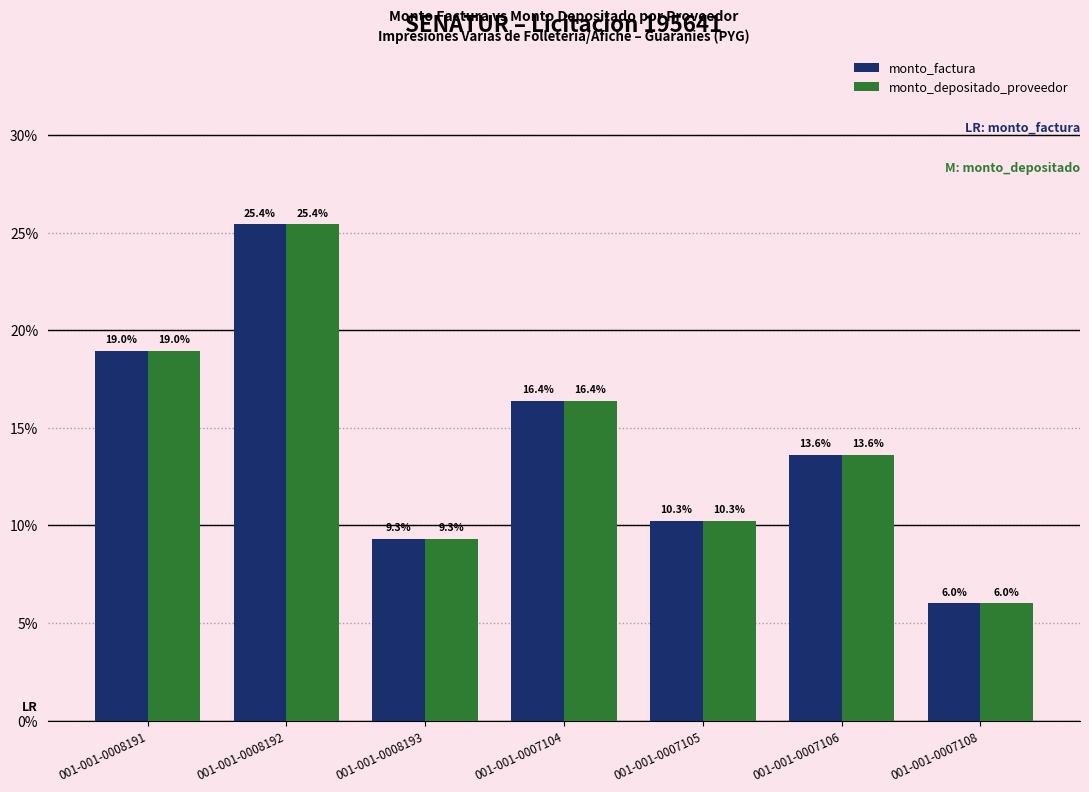

True or false: monto_depositado_proveedor has a value of 9.3 at 001-001-0008193.

True